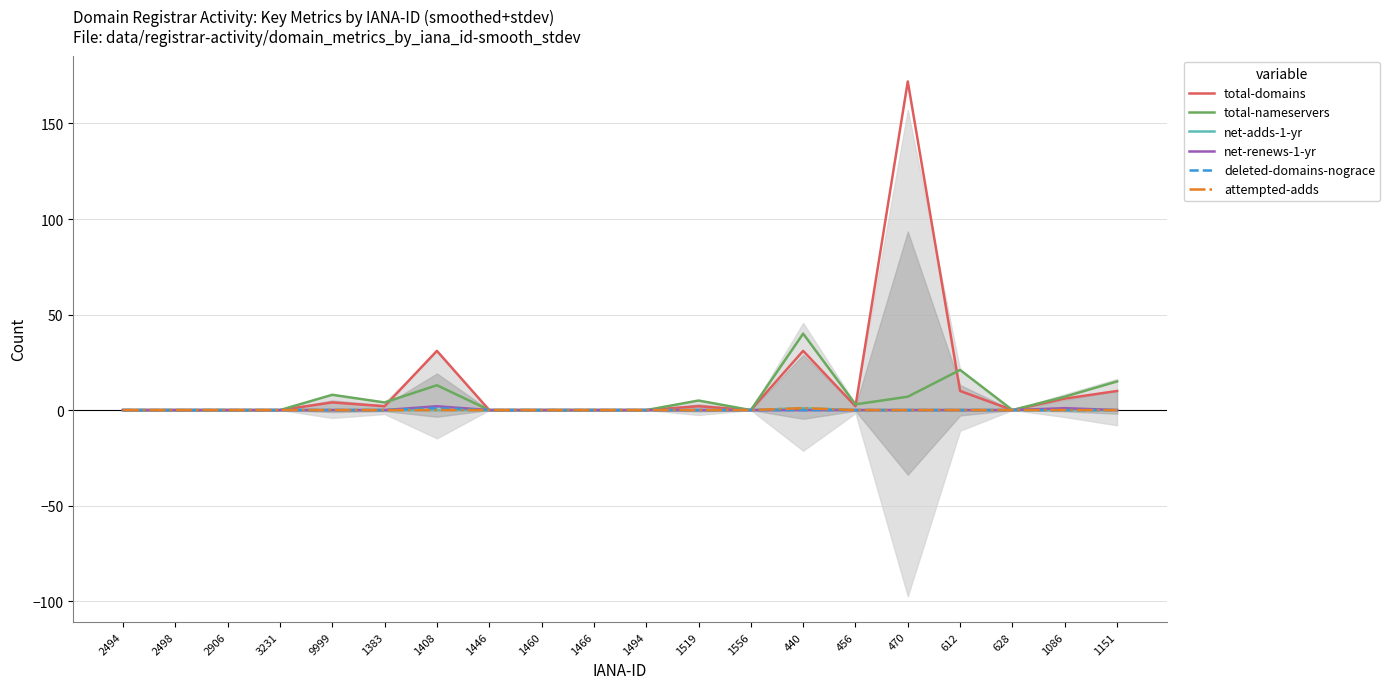

List the labels in order of total-domains value, largest first.

470, 1408, 440, 612, 1151, 1086, 9999, 1383, 1519, 456, 2494, 2498, 2906, 3231, 1446, 1460, 1466, 1494, 1556, 628